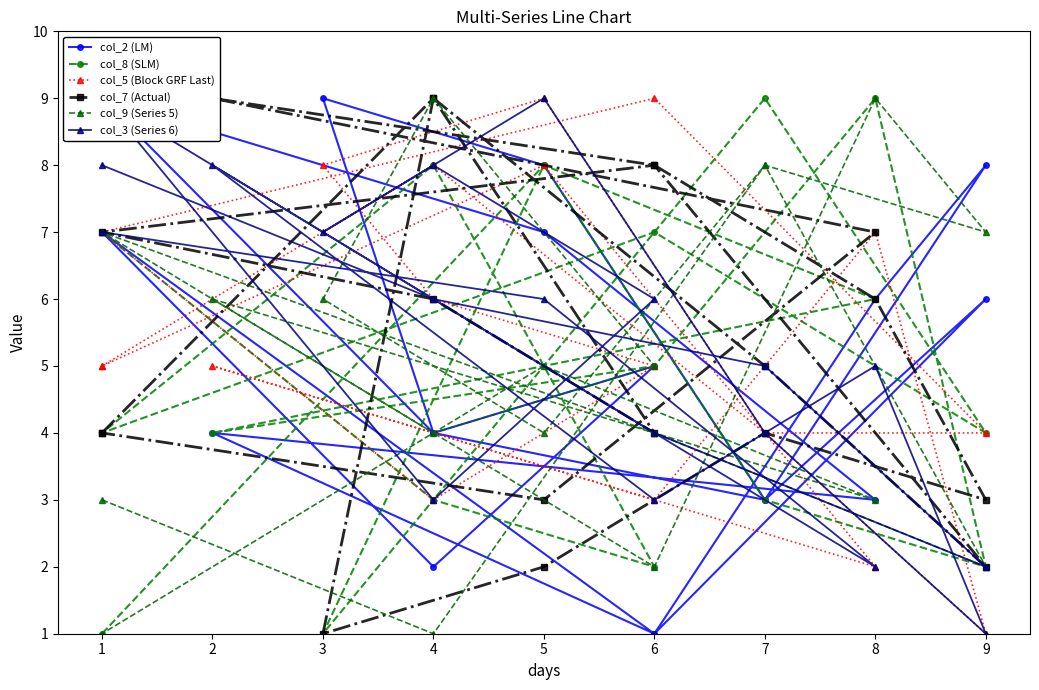

What is the minimum value for col_7 (Actual)?

1